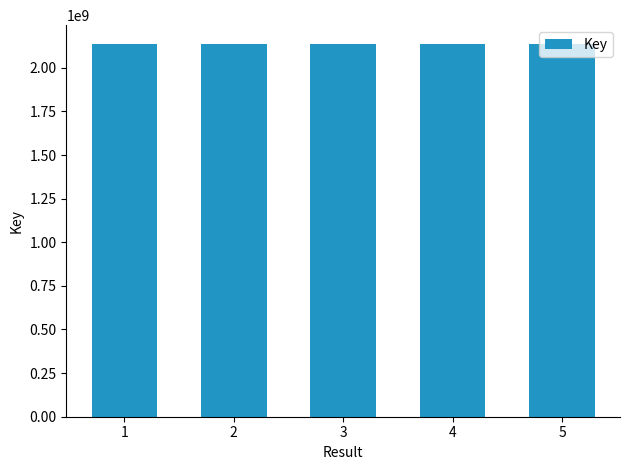

What is the ratio of the value at 2 to the value at 4?

1.0